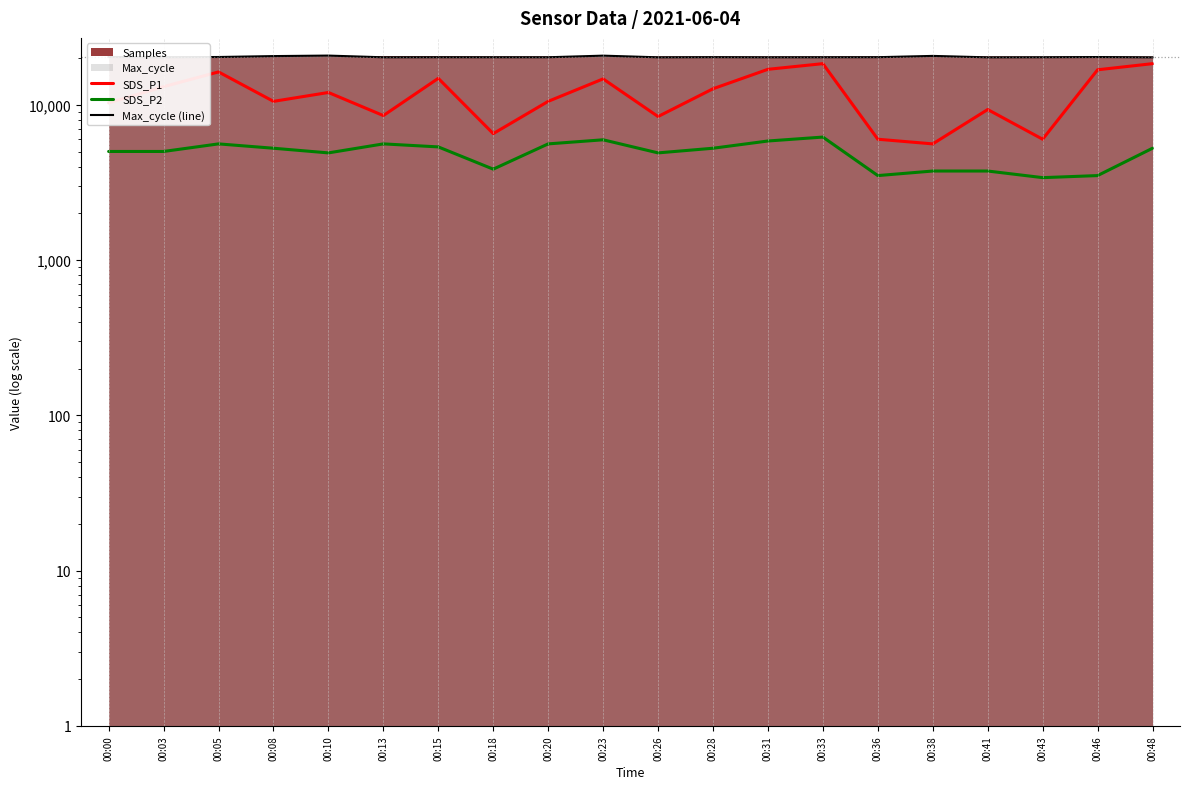

At which label does Max_cycle (line) first exceed 20240?

00:00